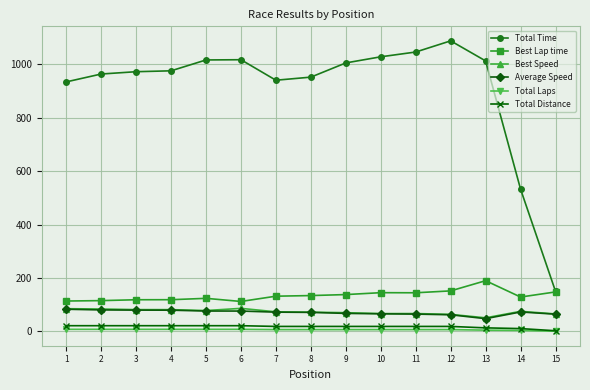

Which series has the largest range (max minus min)?

Total Time